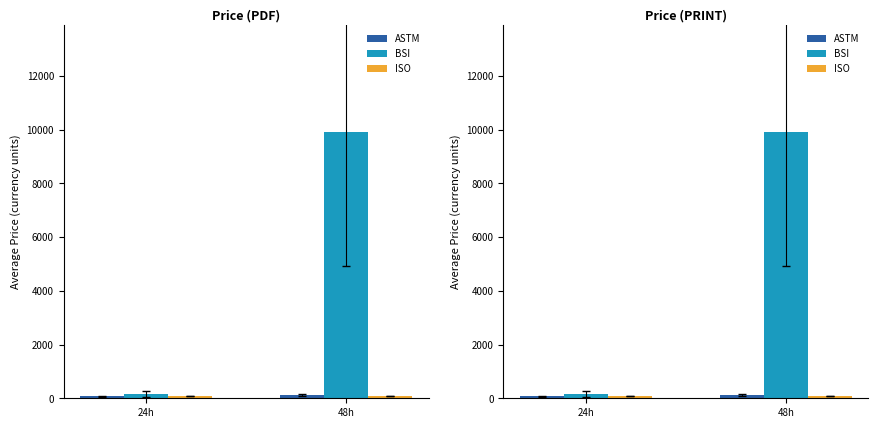

What is the label of the 2nd bar from the left?

48h